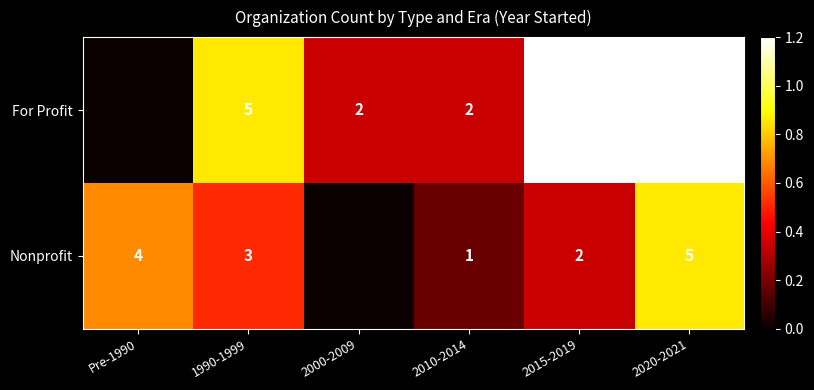

The value of Nonprofit at 2015-2019 is 0.1. True or false?

False